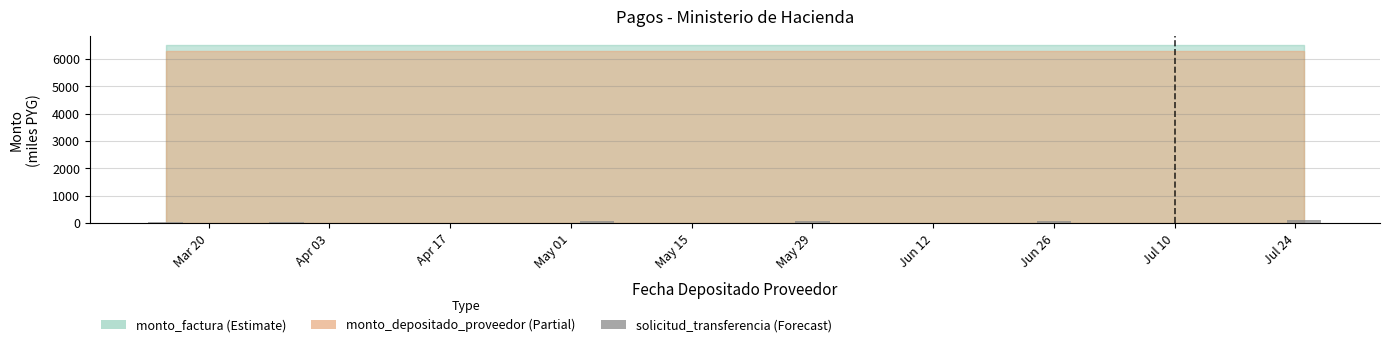

How many data points are above 60?

3